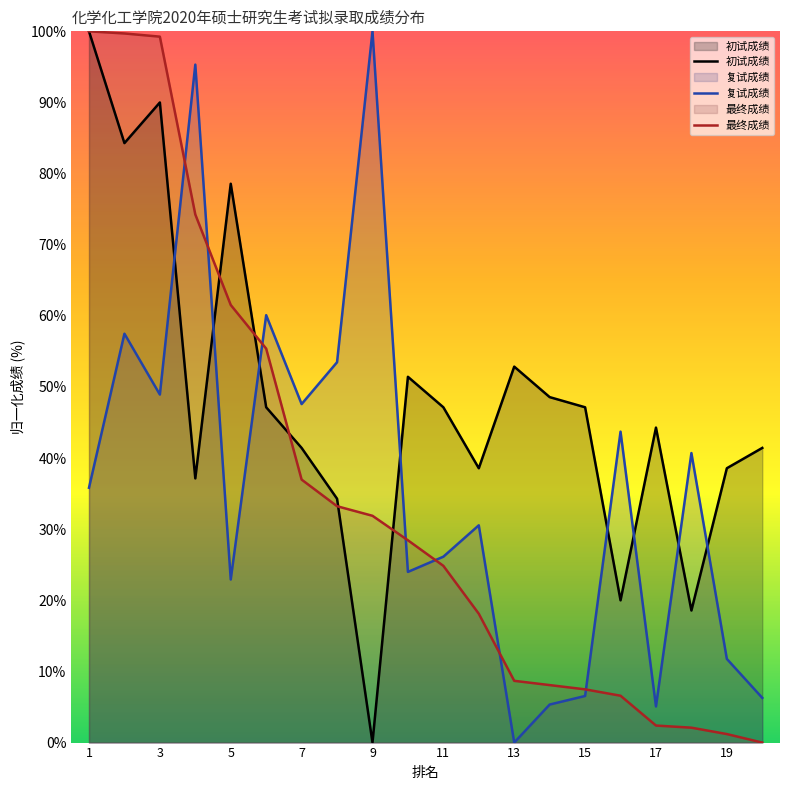

What is the difference between the second highest and second lowest values in the 复试成绩 series?

90.2